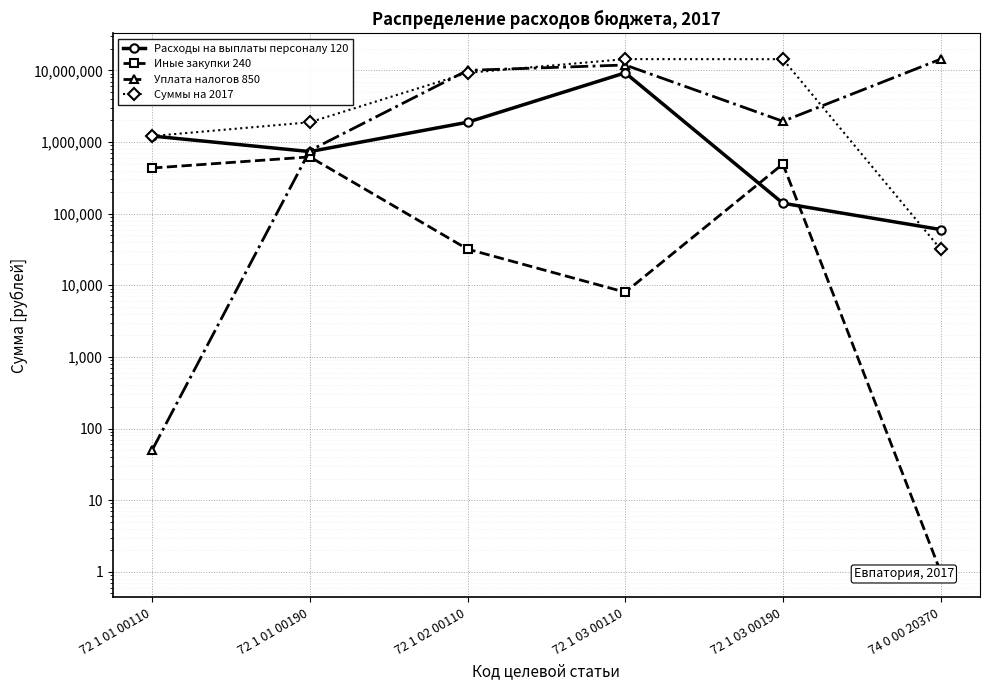

What is the sum of all Уплата налогов 850 values?

38965068